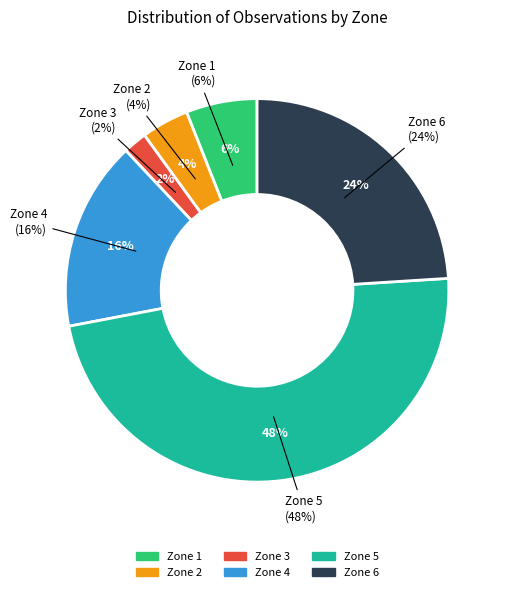

How much of the chart is everything except Zone 1?

94.0%